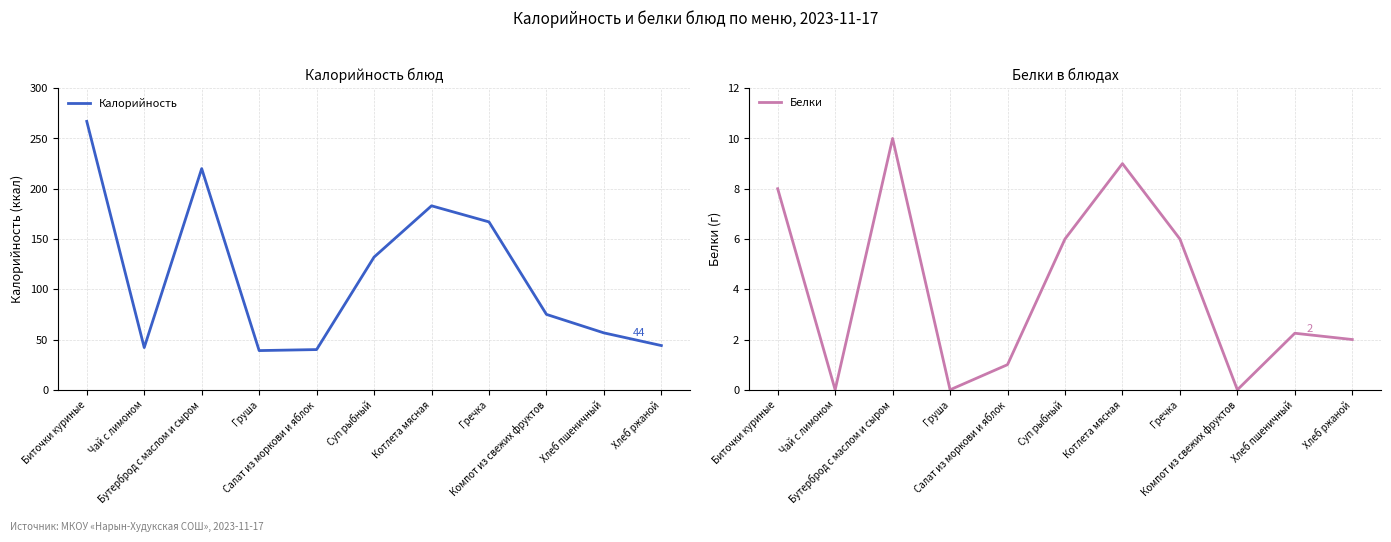

True or false: Белки has a value of 0.0 at Груша.

True